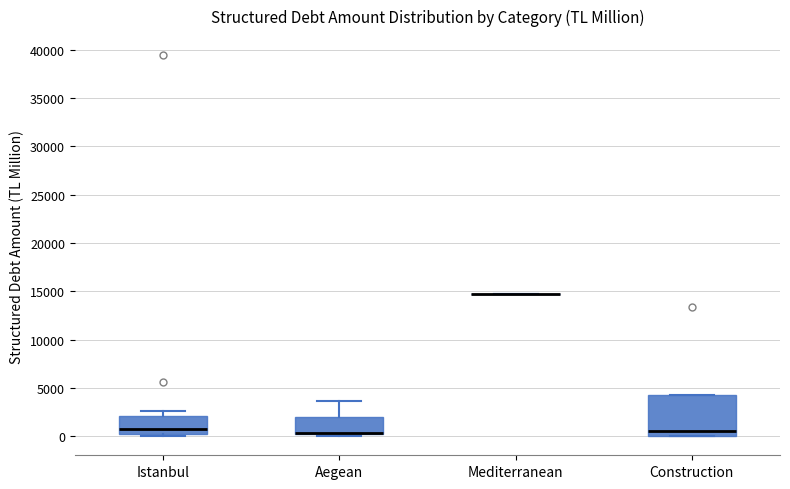

Reading left to right, transcribe this box plot: for each box, give where its median line is, the range the box spans, and where its two whiskers end, as read against the y-axis. The values are not printed on the chart, so give them approximately, as read against the axis.

Istanbul: median 500 (just above the box's lower edge), box 500 to 2000, whiskers 0 to 2500
Aegean: median 500 (drawn on the box's lower edge), box 0 to 2000, whiskers 0 (just below the box's lower edge) to 3500
Mediterranean: box collapsed to a line at 15000, whiskers 15000 to 15000
Construction: median 500, box 0 to 4500, whiskers 0 to 4500